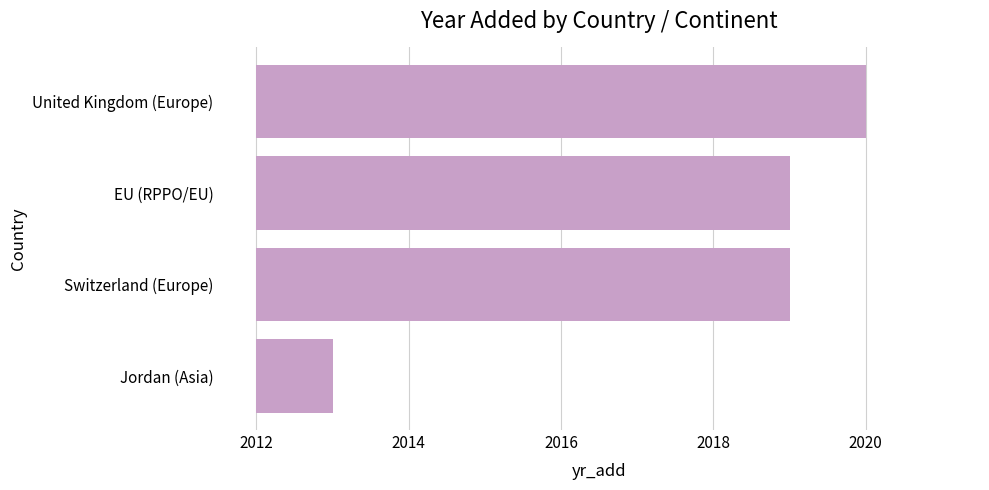

What is the difference between the maximum and second lowest values?

1